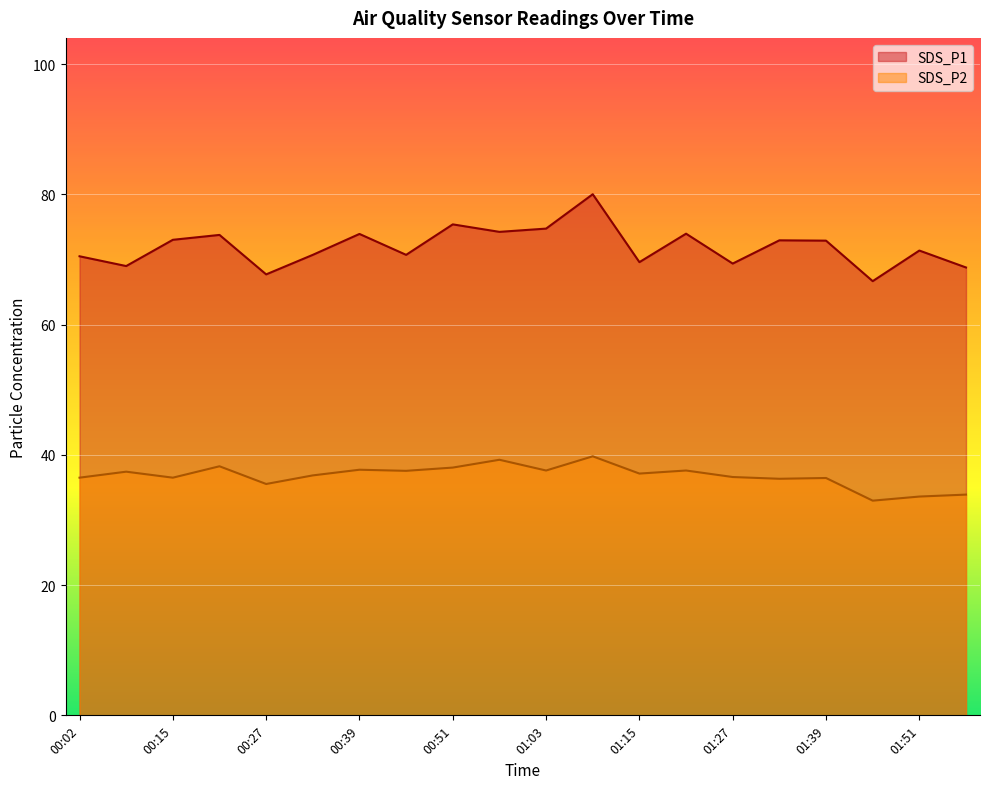

What value does the SDS_P2 series have at 00:15?

36.5